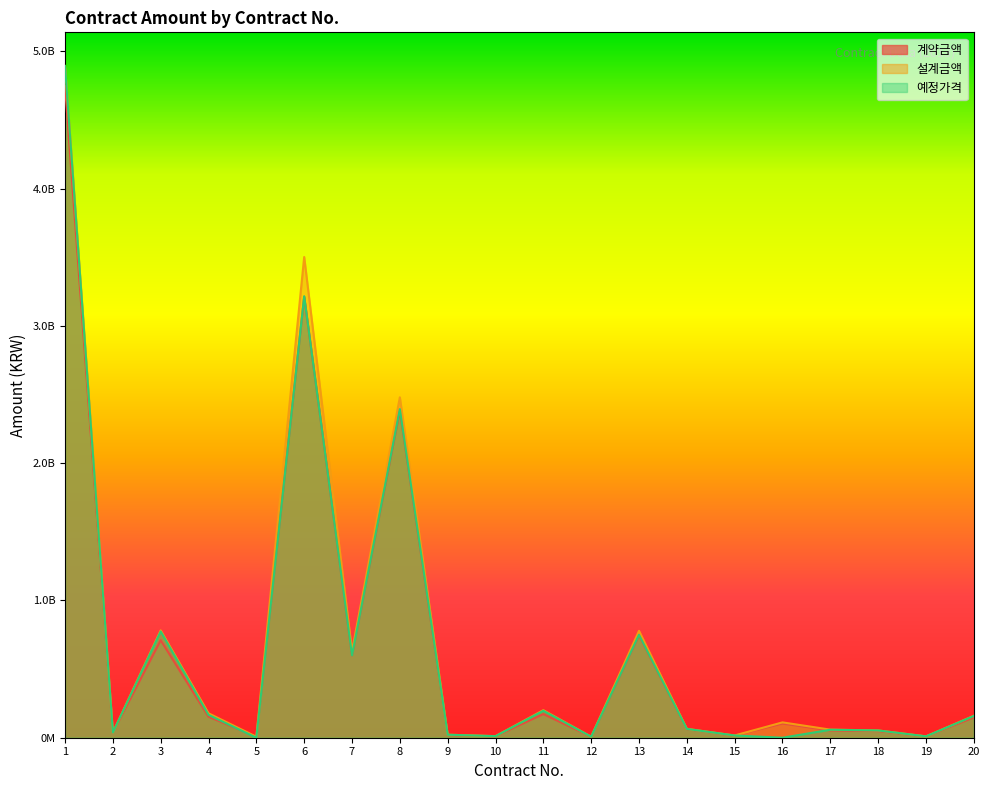

What is the total value across all series at 10?

33577000